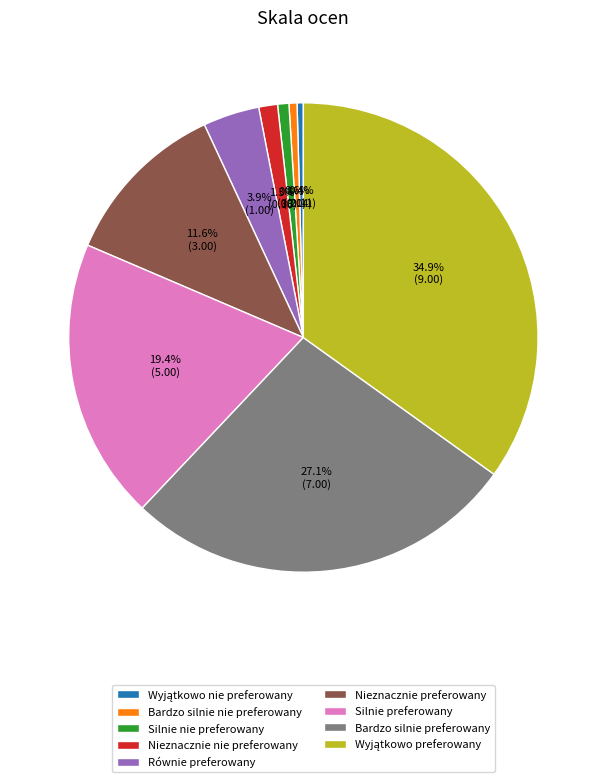

Which has a higher value, Równie preferowany or Nieznacznie preferowany?

Nieznacznie preferowany